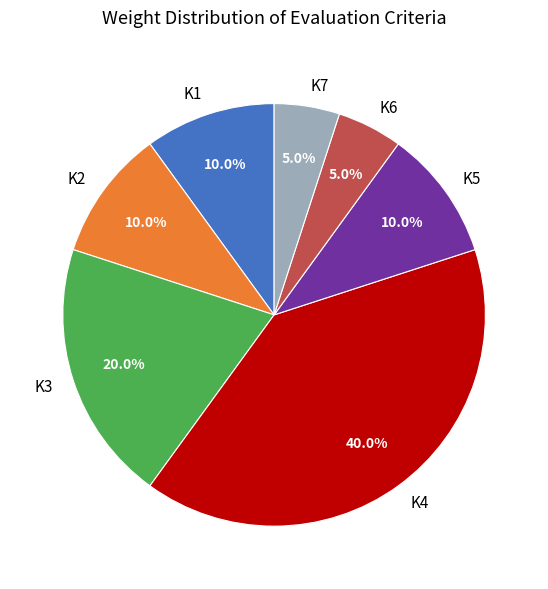

What portion of the pie excludes K6?

95.0%